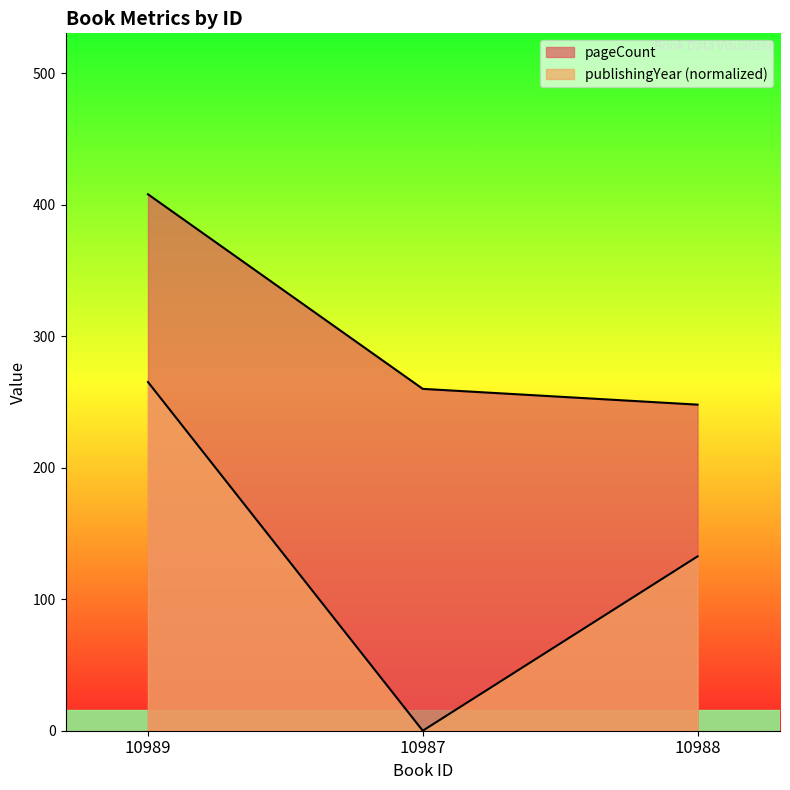

What is the value of the publishingYear point at the 3rd from the left?

132.6